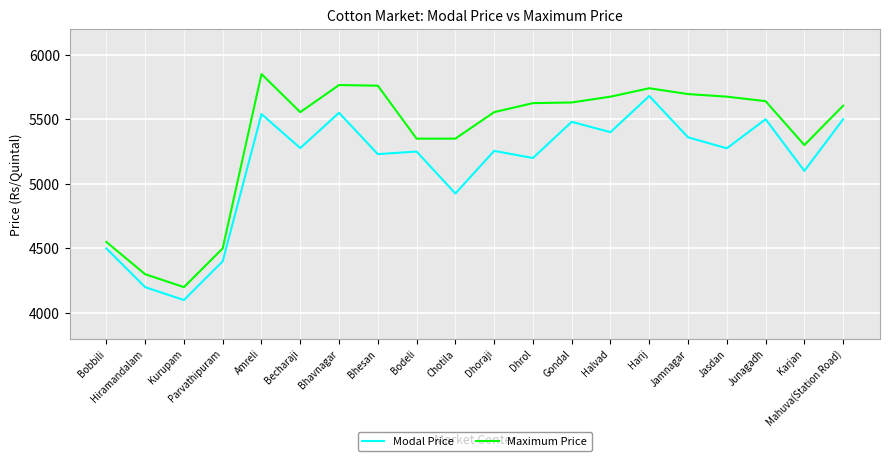

Is it true that Maximum Price equals 2295 at Bodeli?

False